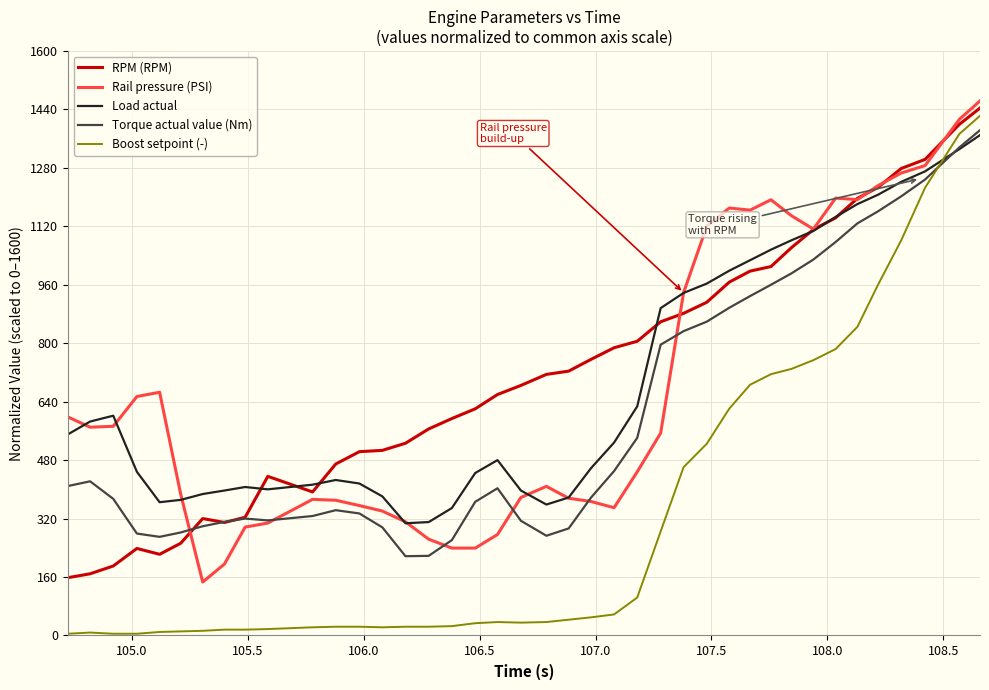

What is the lowest value of the Load actual series?

307.2